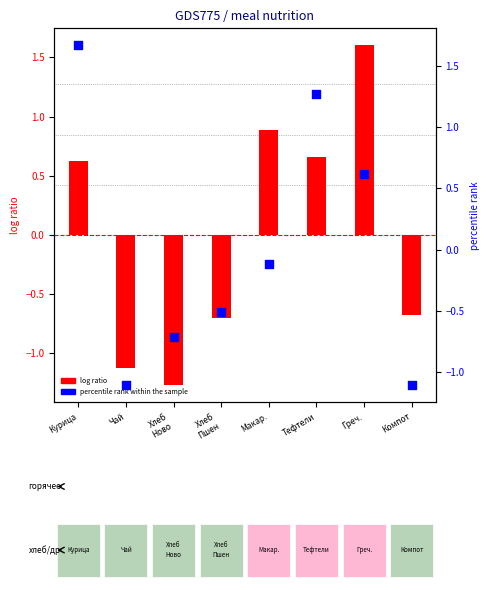

What are all the series names shown in the legend?

log ratio, percentile rank within the sample